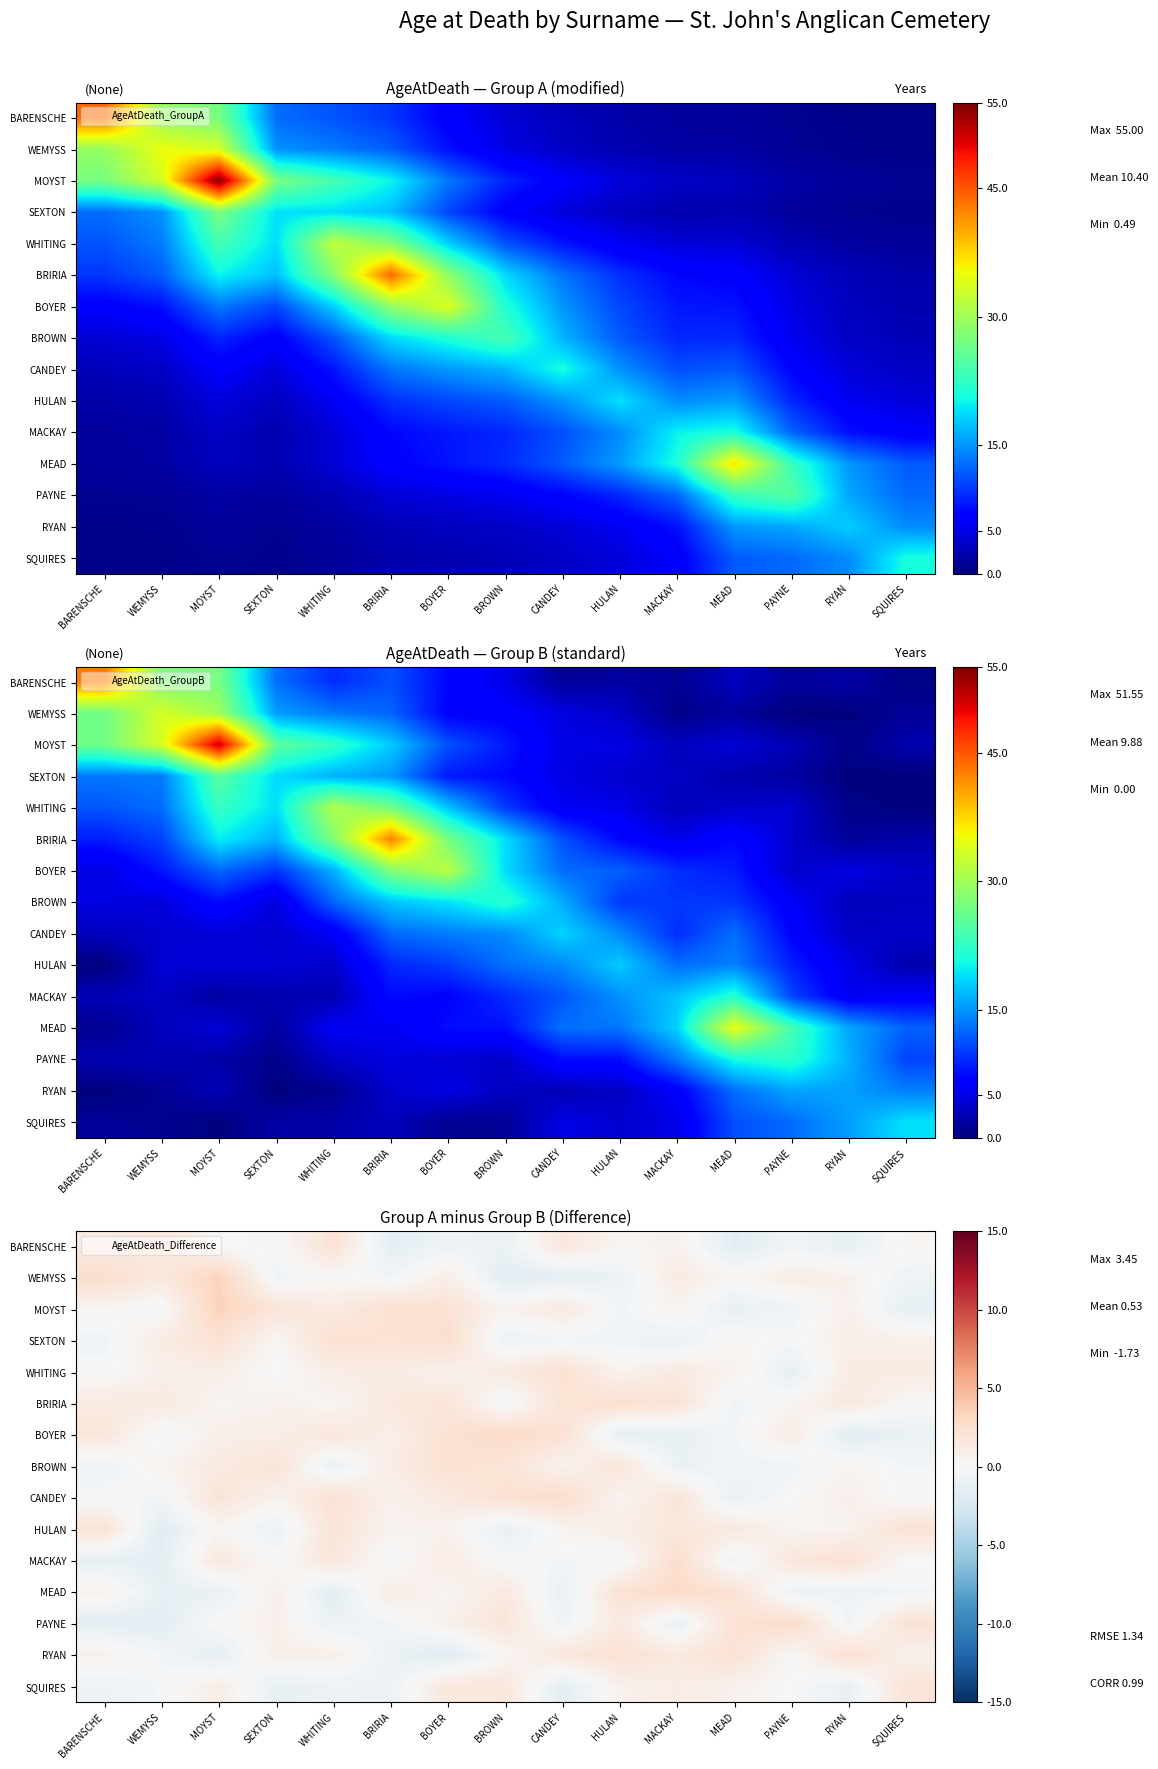

Which category has the highest value across all series?

MOYST